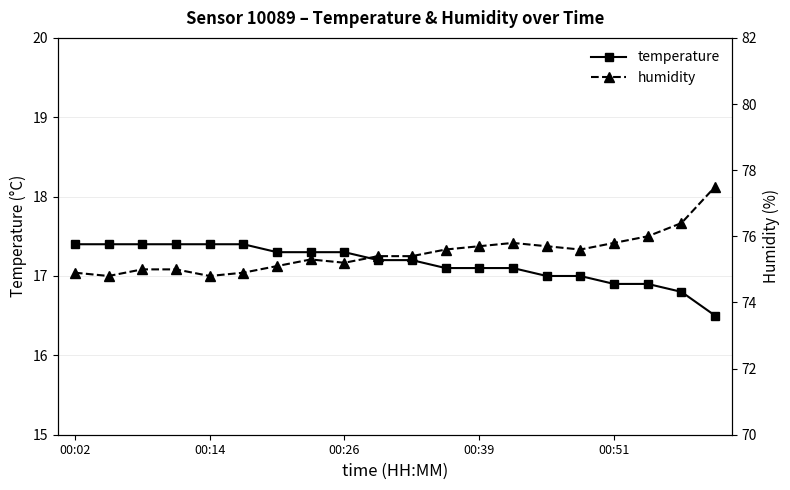

Reading left to right, extract all data points from this chart.

temperature: 17.4	17.4	17.4	17.4	17.4	17.4	17.3	17.3	17.3	17.2	17.2	17.1	17.1	17.1	17.0	17.0	16.9	16.9	16.8	16.5
humidity: 74.9	74.8	75.0	75.0	74.8	74.9	75.1	75.3	75.2	75.4	75.4	75.6	75.7	75.8	75.7	75.6	75.8	76.0	76.4	77.5